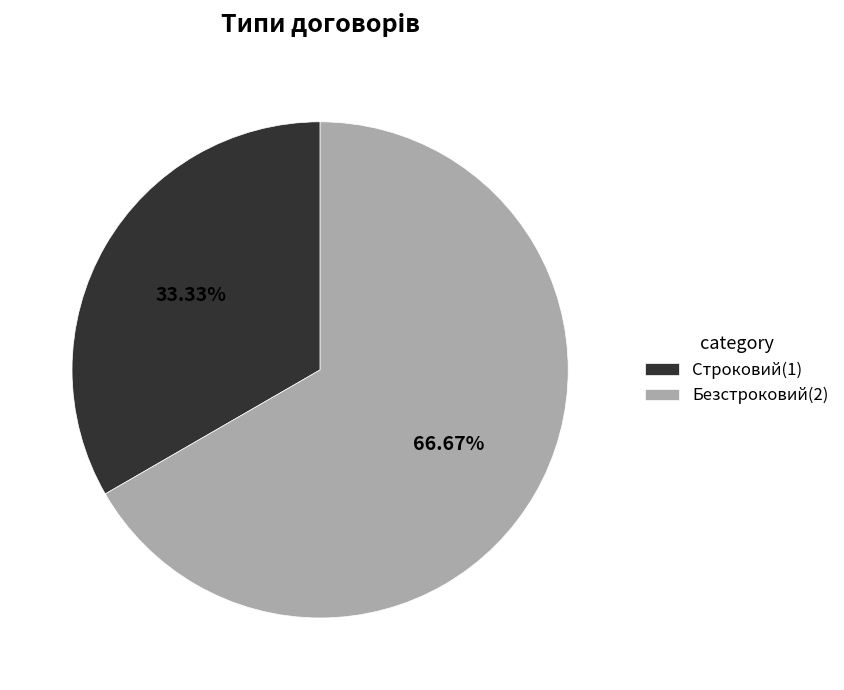

How many slices are in this pie chart?

2